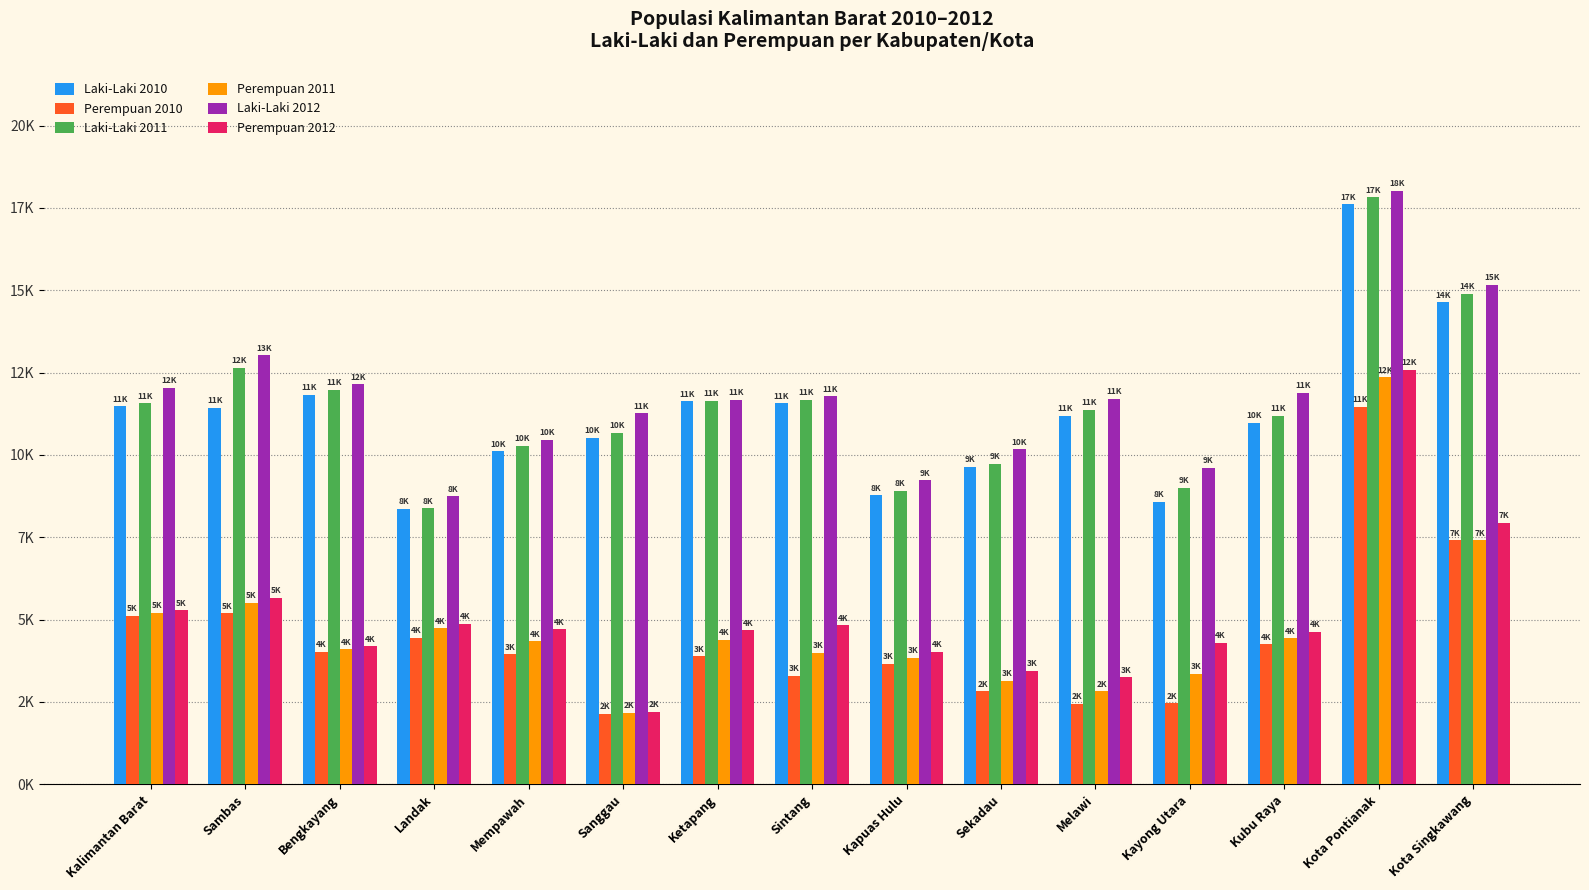

Rank the categories by Perempuan 2012 value from lowest to highest.

Sanggau, Melawi, Sekadau, Kapuas Hulu, Bengkayang, Kayong Utara, Kubu Raya, Ketapang, Mempawah, Sintang, Landak, Kalimantan Barat, Sambas, Kota Singkawang, Kota Pontianak